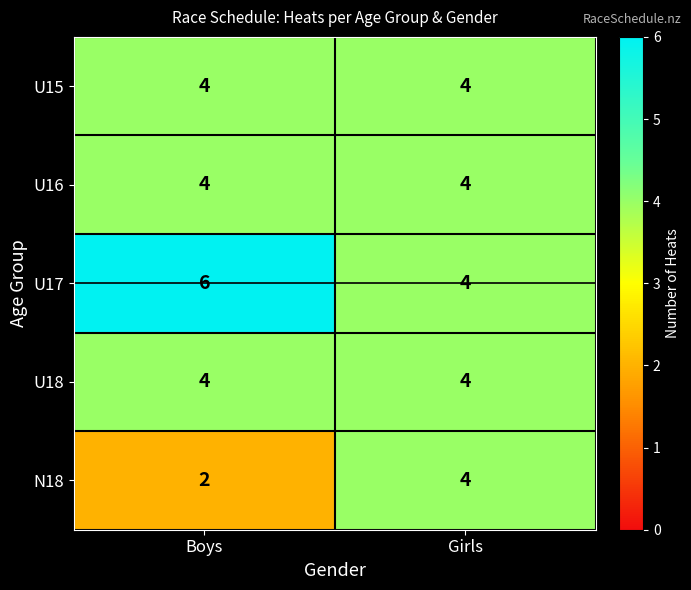

What is the maximum value shown in the chart?

6